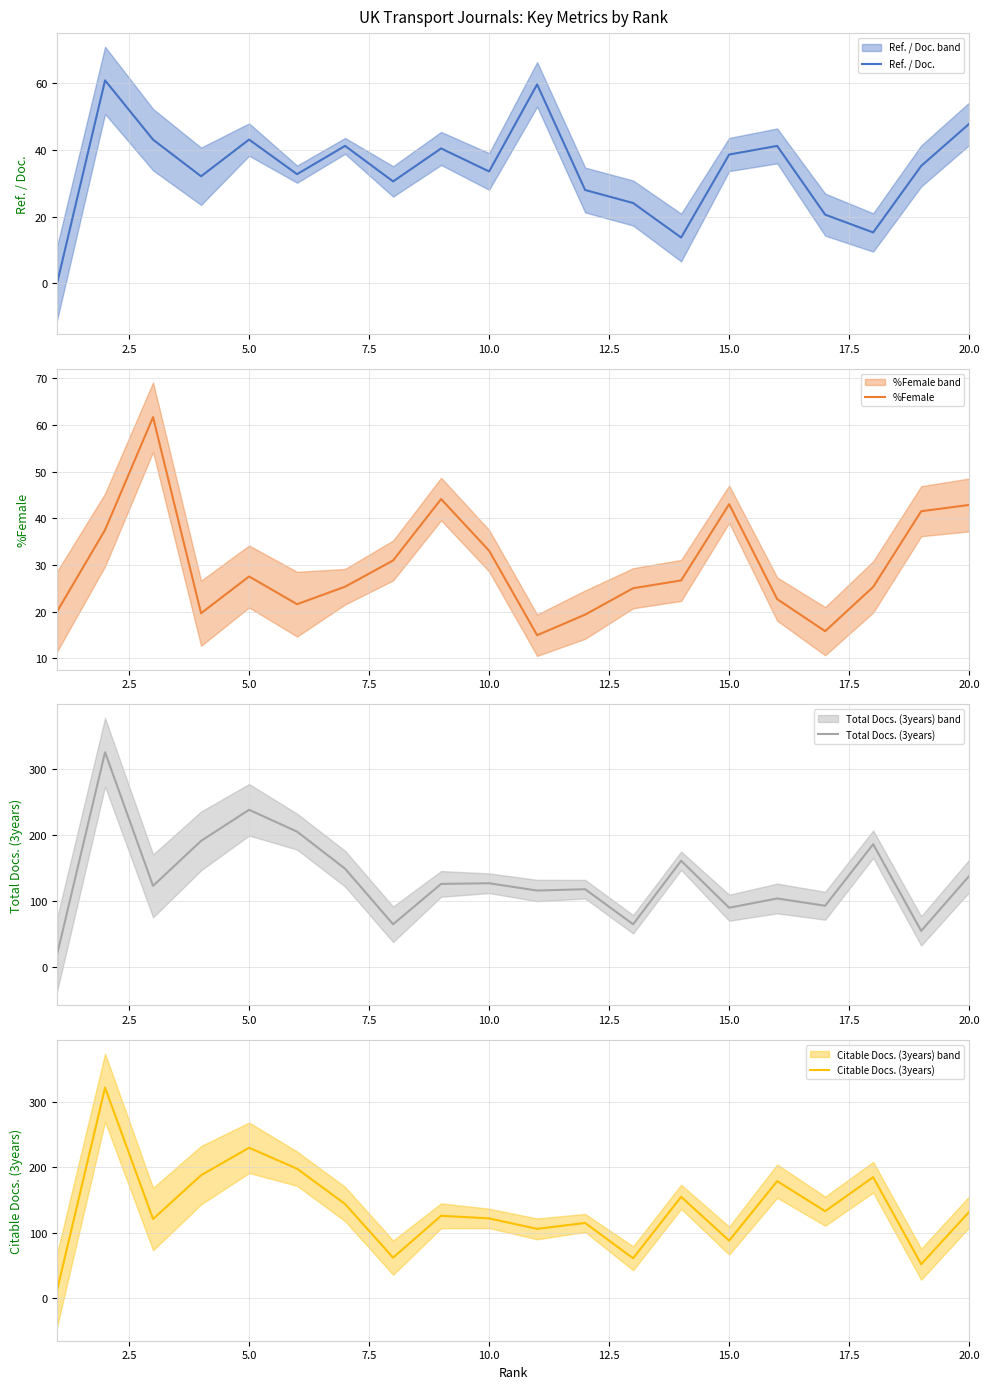

Reading right to left, transcribe all the data shown in this chart.

Ref. / Doc.: 47.8	35.1	15.2	20.6	41.1	38.6	13.7	24.1	27.9	59.6	33.5	40.4	30.5	41.2	32.7	43.0	32.1	43.0	60.8	0.0
%Female: 42.9	41.5	25.3	15.8	22.7	43.0	26.7	25.0	19.3	14.9	33.0	44.1	30.9	25.3	21.6	27.5	19.6	61.7	37.5	20.0
Total Docs. (3years): 138.0	55.0	186.0	93.0	104.0	90.0	161.0	65.0	118.0	116.0	127.0	126.0	65.0	149.0	205.0	238.0	191.0	123.0	325.0	19.0
Citable Docs. (3years): 132.0	52.0	185.0	133.0	179.0	88.0	155.0	61.0	115.0	106.0	122.0	126.0	62.0	144.0	198.0	230.0	188.0	121.0	322.0	12.0